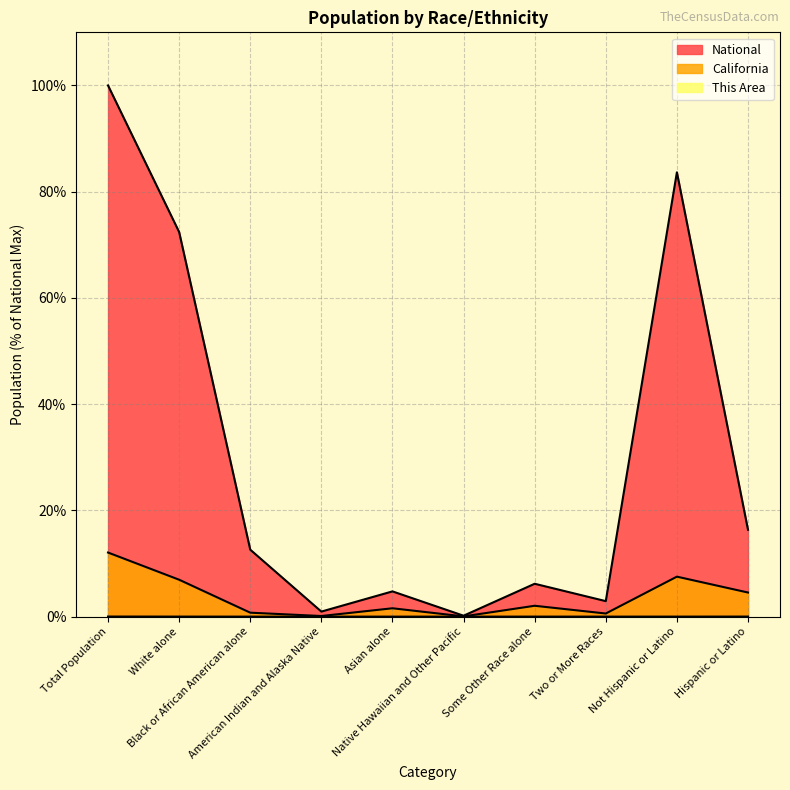

What is the average value of the National series?

30.0